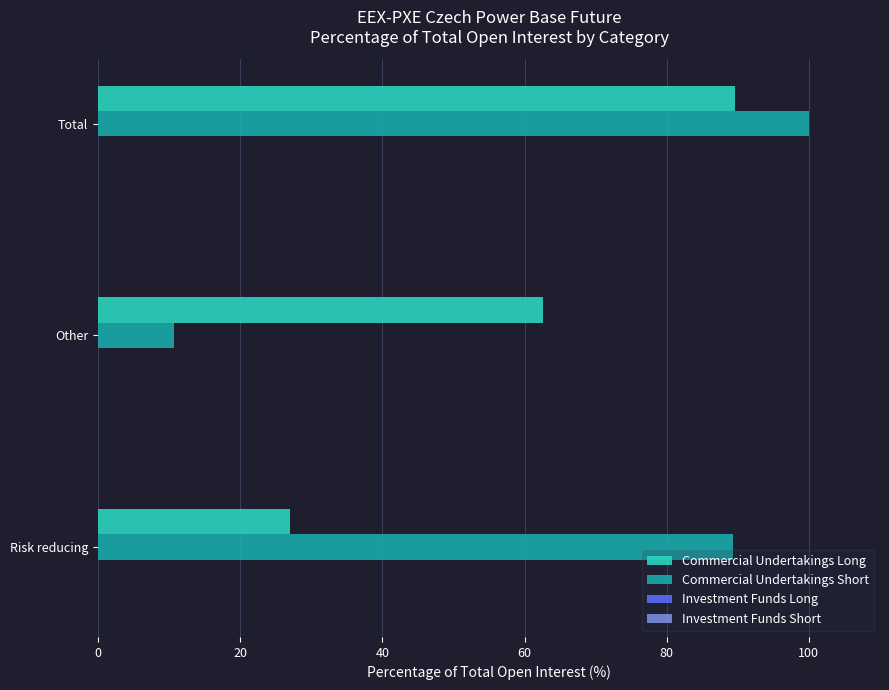

Is it true that Commercial Undertakings Short equals 100.0 at Total?

True